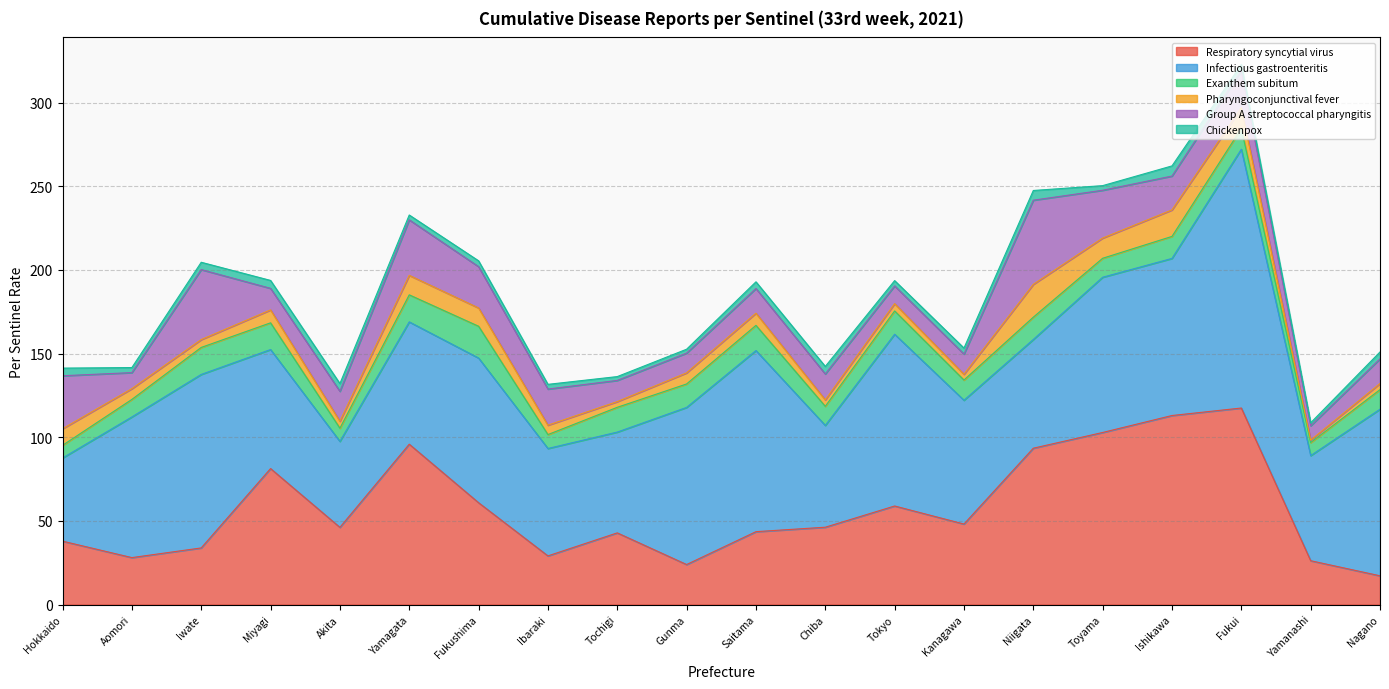

How many values in the Infectious gastroenteritis series are below 84?

10